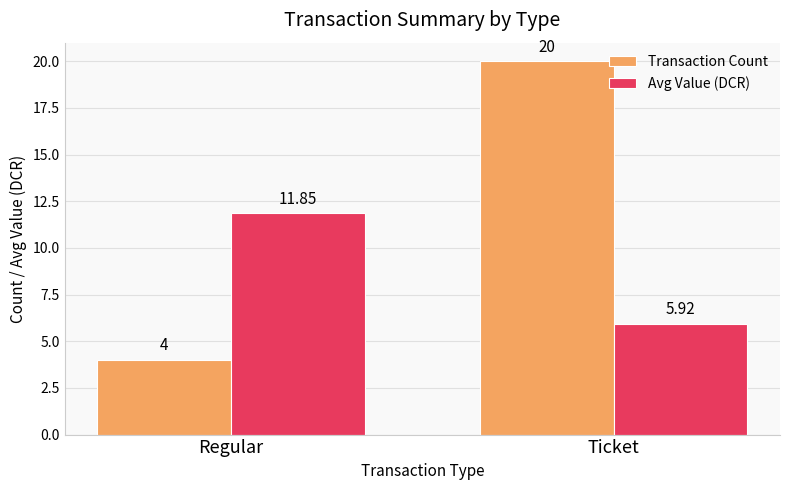

True or false: Transaction Count has a value of 6.2 at Regular.

False